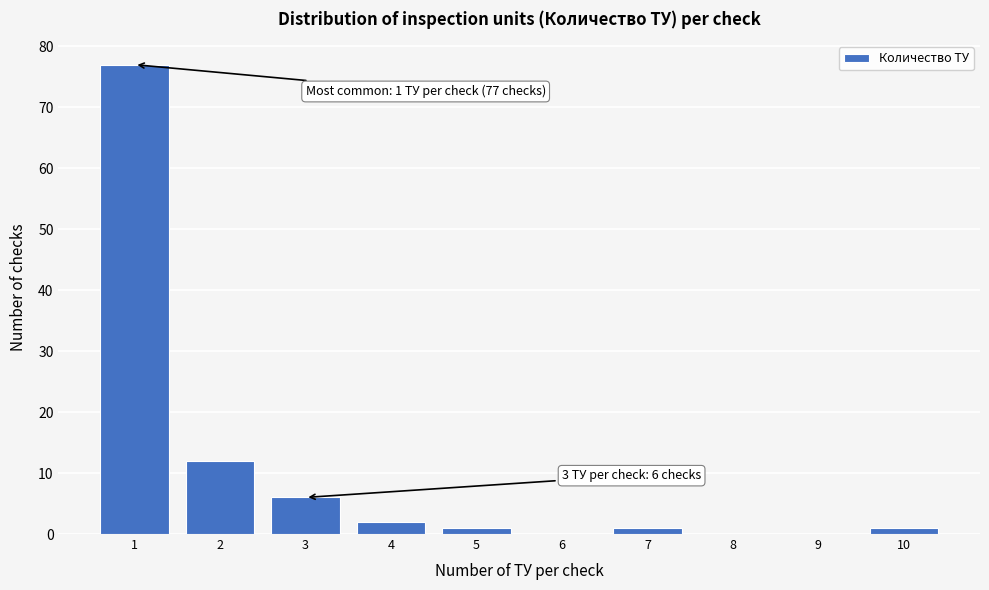

Reading left to right, transcribe all the data shown in this chart.

1=77	2=12	3=6	4=2	5=1	6=0	7=1	8=0	9=0	10=1